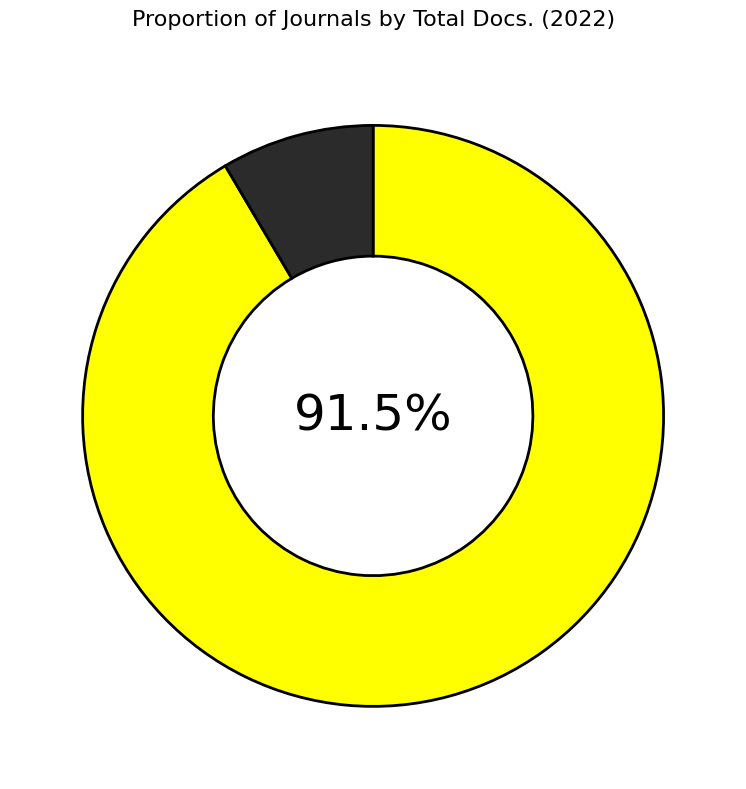

Is there a majority slice in this chart?

Yes